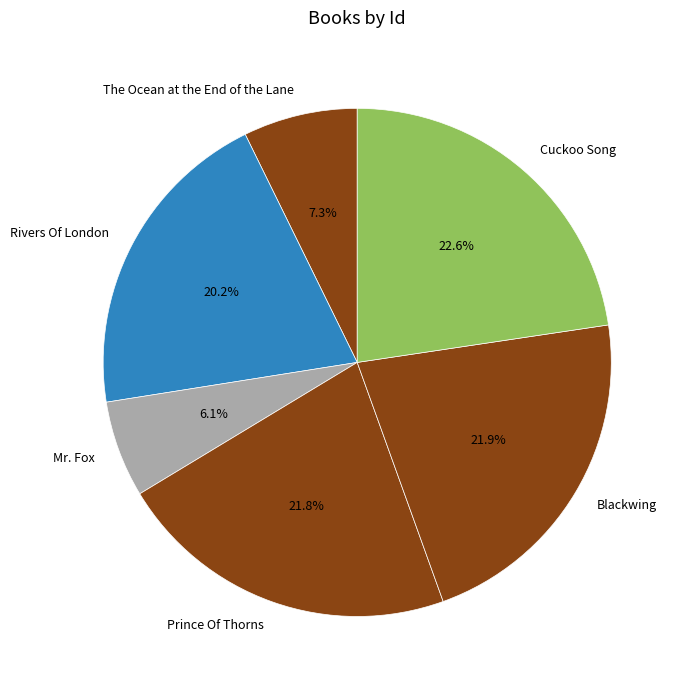

To the nearest percent, what percentage of the pie is Prince Of Thorns?

22%